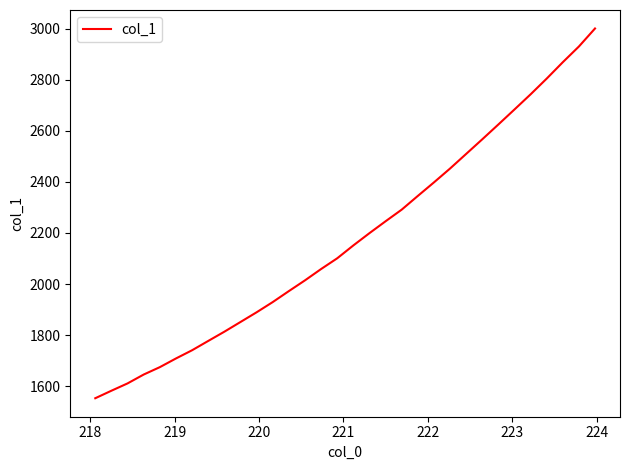

What is the maximum value shown in the chart?

3000.3